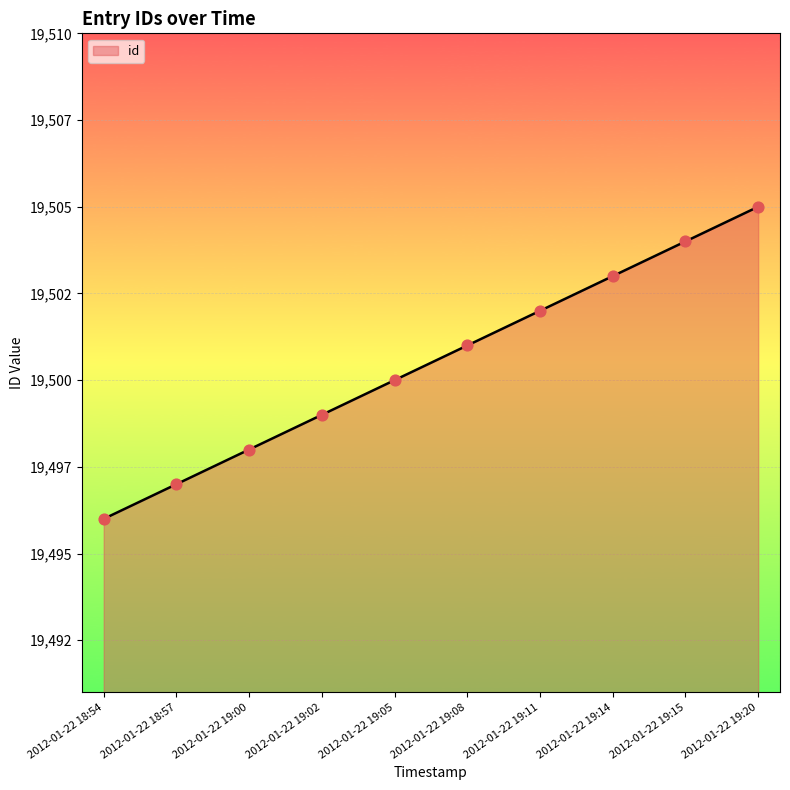

Approximately how many times larger is the value at 2012-01-22 19:14 compared to 2012-01-22 19:11?

1.0